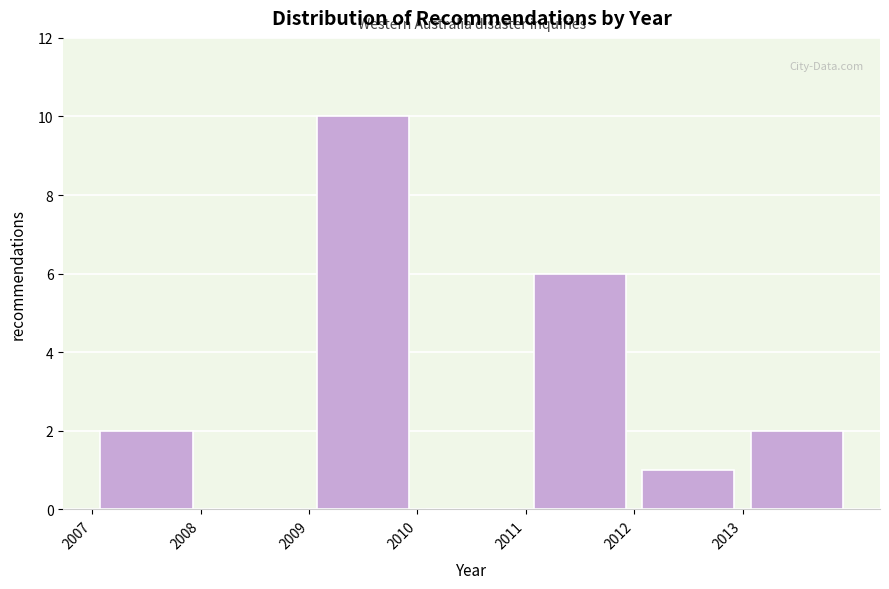

What is the height of the bar covering 2007 to 2008 on the x-axis? The values are not printed on the chart, so give them approximately, as read against the axis.

2